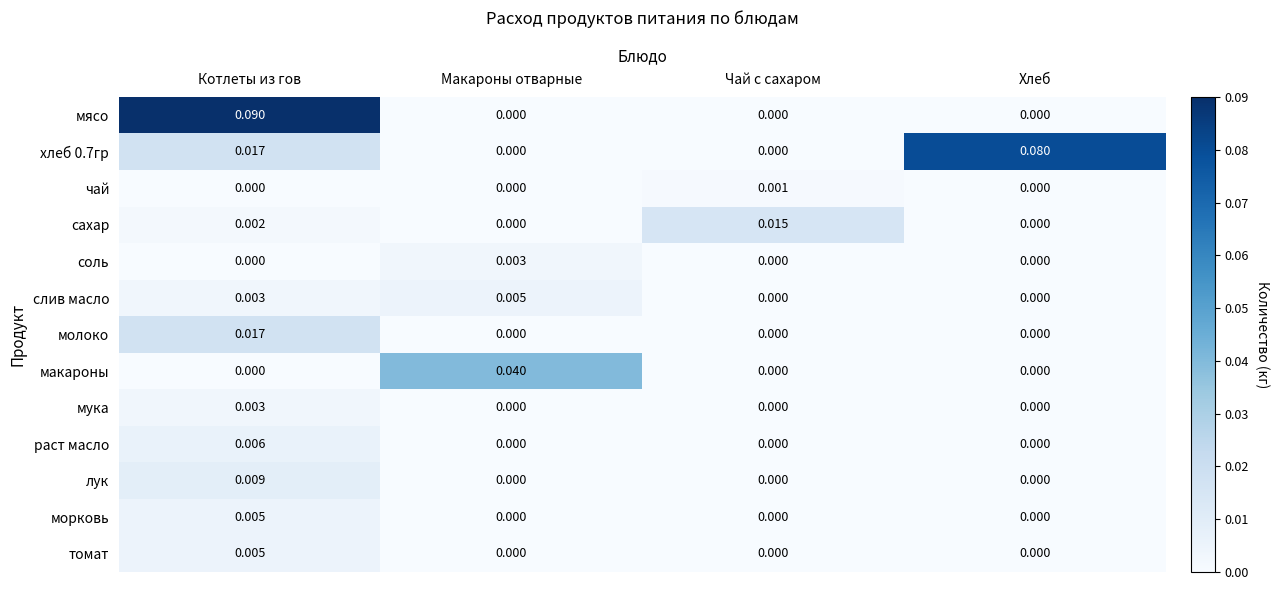

Which series has the widest spread of values?

мясо